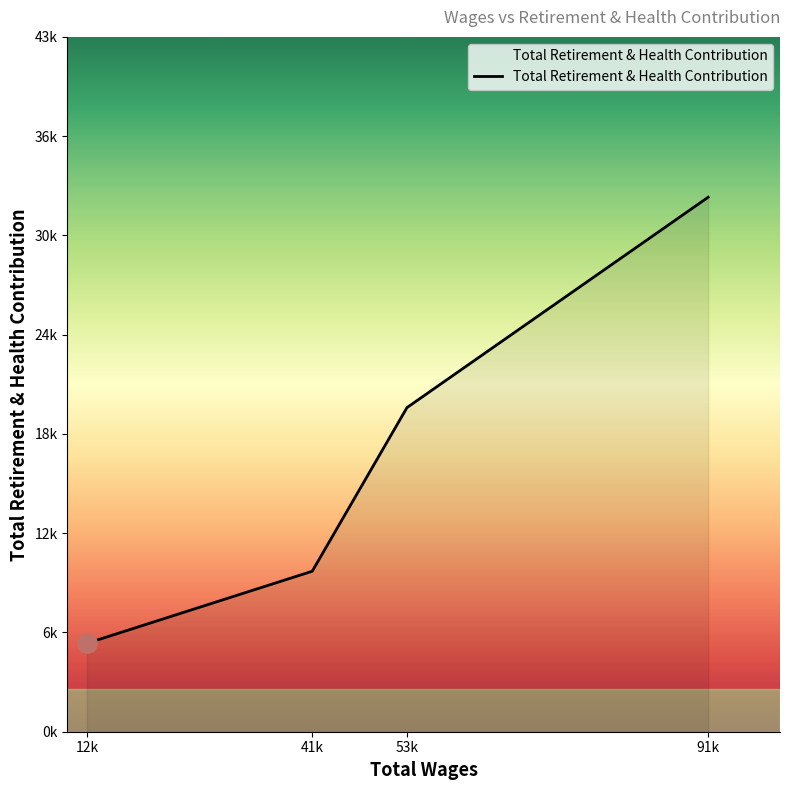

Which label corresponds to the largest value in the chart?

91k